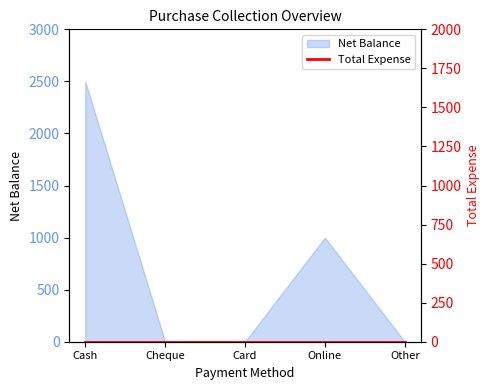

What is the greatest value displayed?

2500